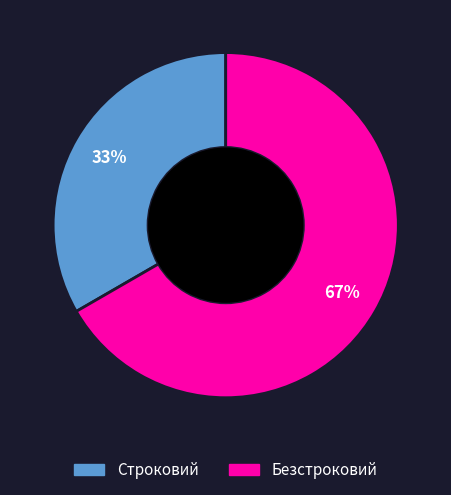

Between Строковий and Безстроковий, which is larger?

Безстроковий